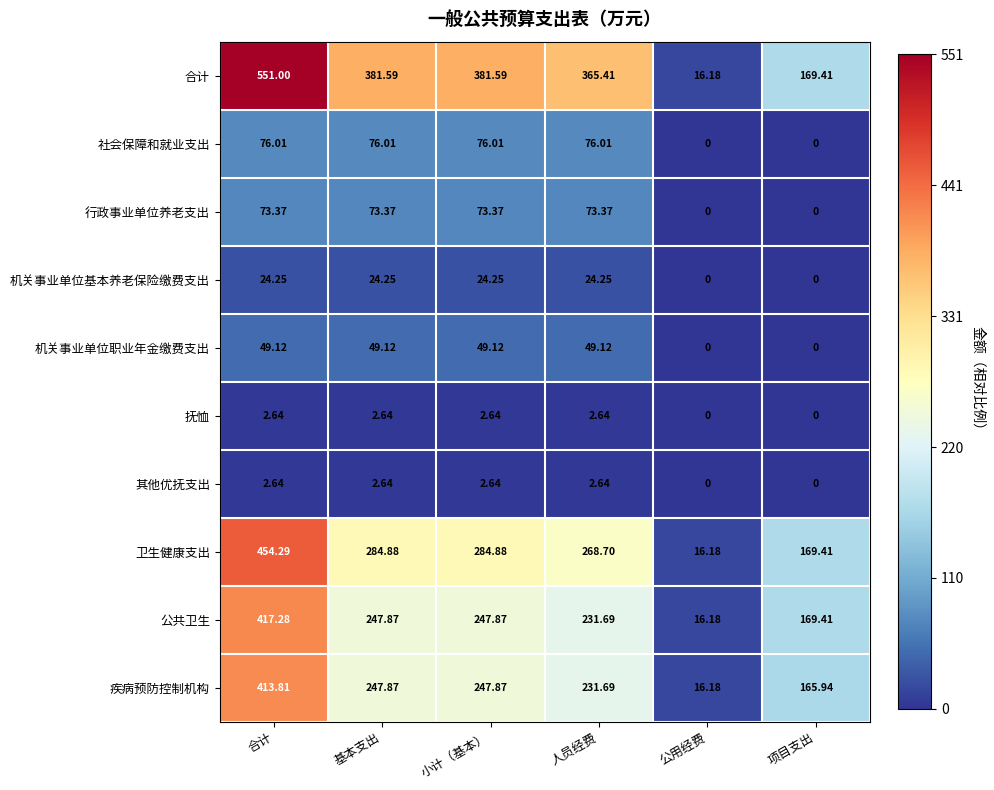

At which label is 疾病预防控制机构 closest to 214?

人员经费